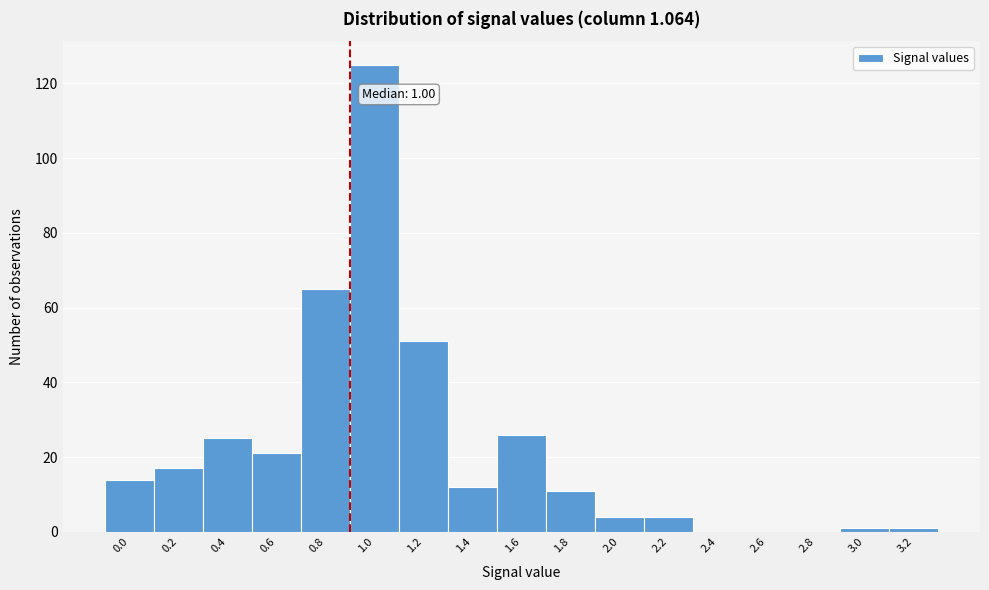

Reading left to right, what are all the values shown in this chart?

0.0=14	0.2=17	0.4=25	0.6=21	0.8=65	1.0=125	1.2=51	1.4=12	1.6=26	1.8=11	2.0=4	2.2=4	2.4=0	2.6=0	2.8=0	3.0=1	3.2=1